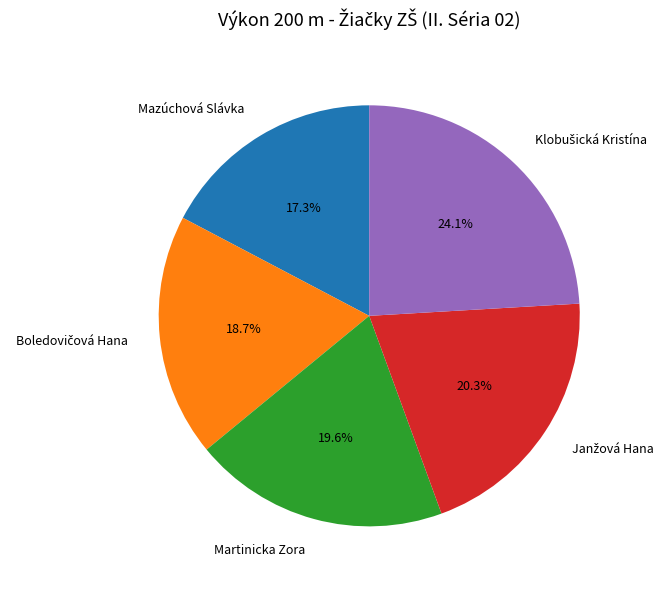

What portion of the pie excludes Mazúchová Slávka?

82.7%